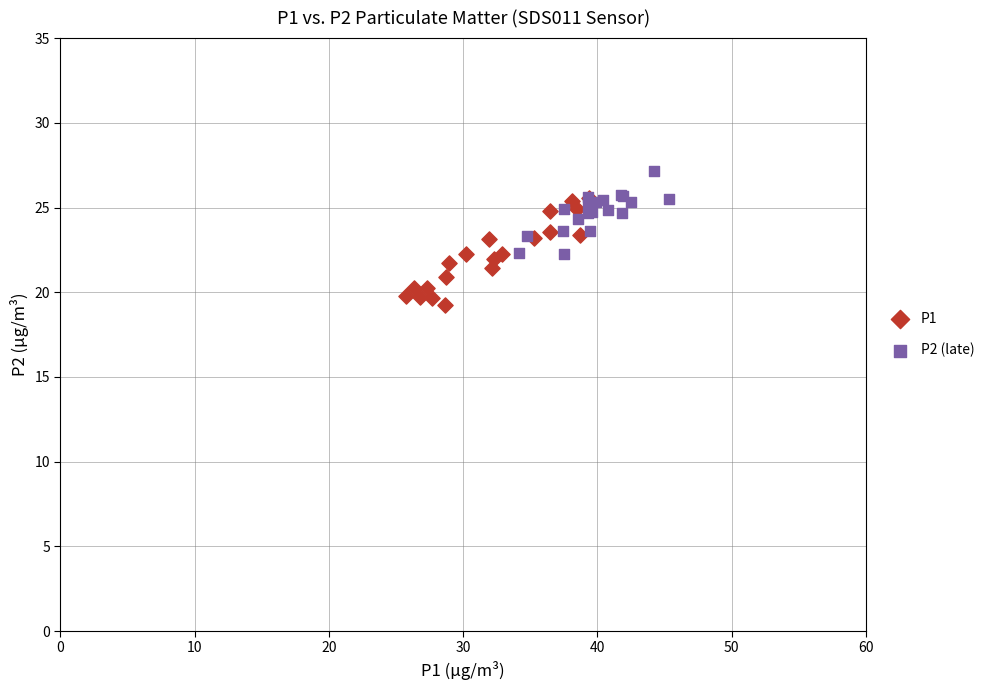

Which series has the widest spread of Y values?

P1